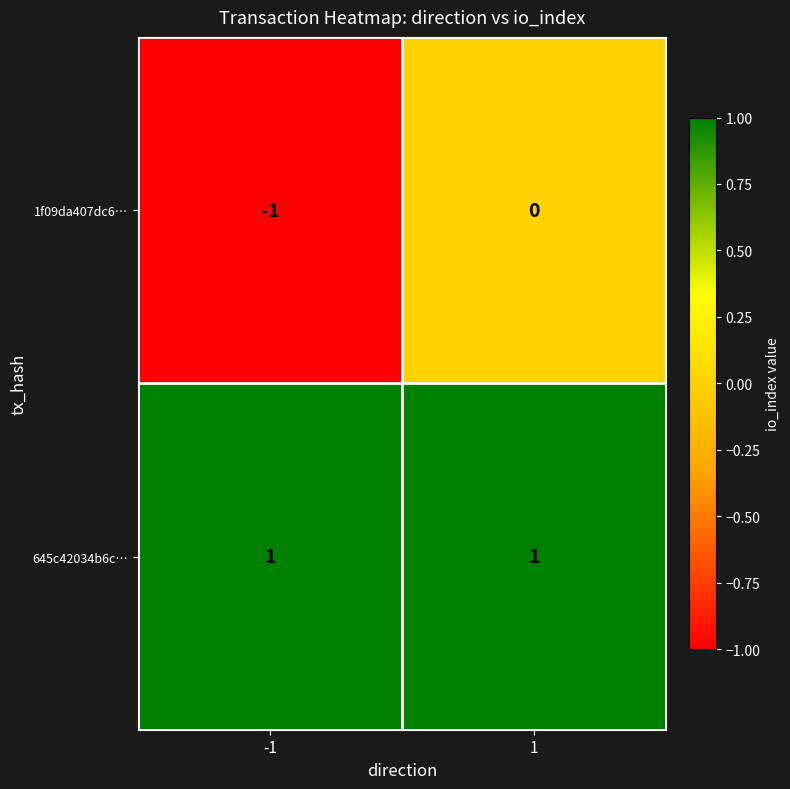

Reading right to left, extract all data points from this chart.

1f09da407dc6…: 1=0	-1=-1
645c42034b6c…: 1=1	-1=1